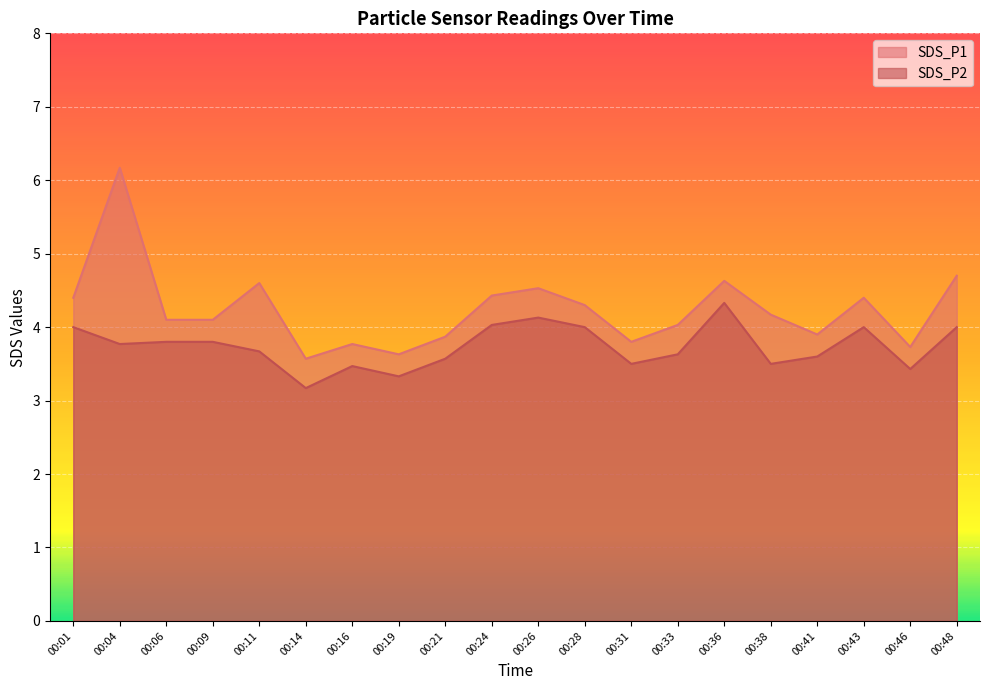

What is the average value of the SDS_P1 series?

4.2